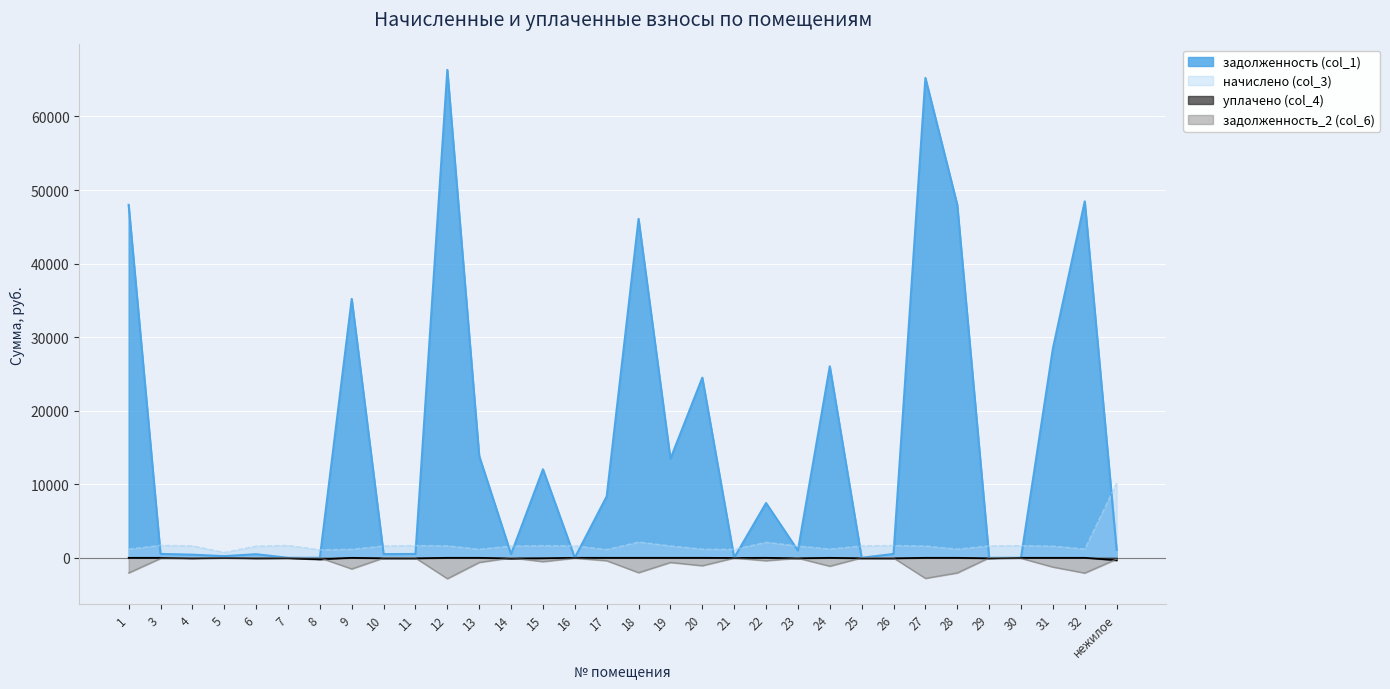

Read the задолженность_2 (col_6) value at 5.

-28.8